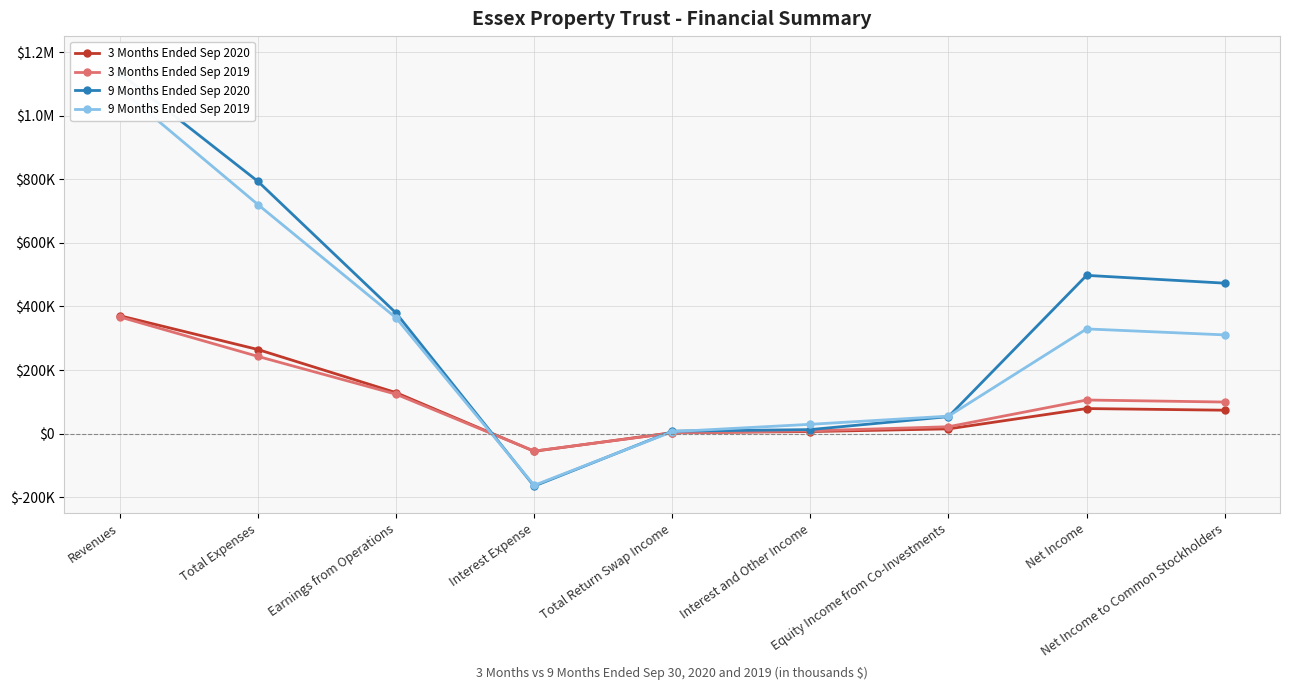

How many values in 9 Months Ended Sep 2020 are above zero?

8